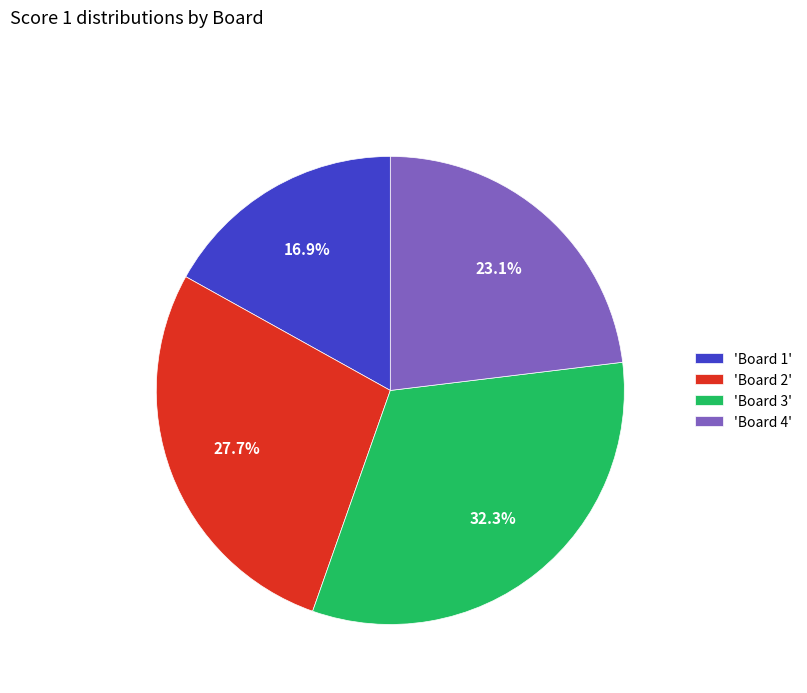

Is the sum of 'Board 1' and 'Board 4' greater than half?

No